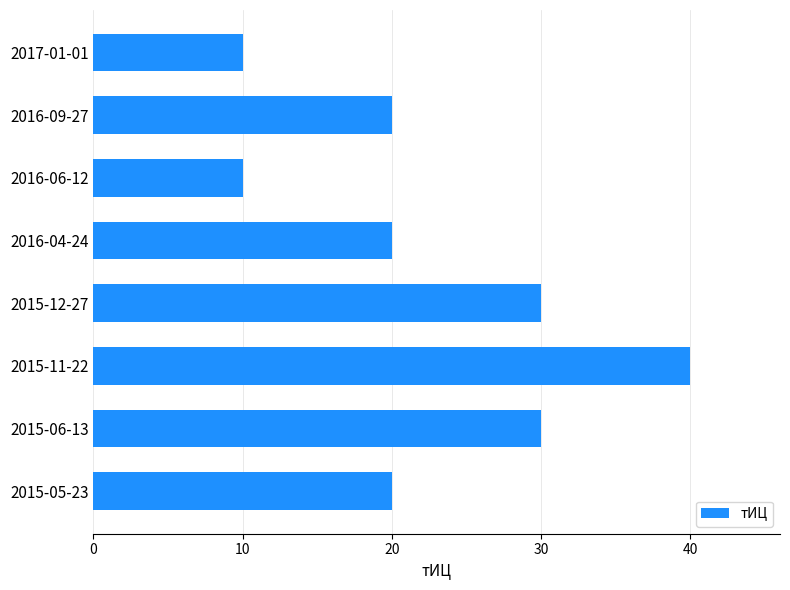

What is the sum of all values?

180